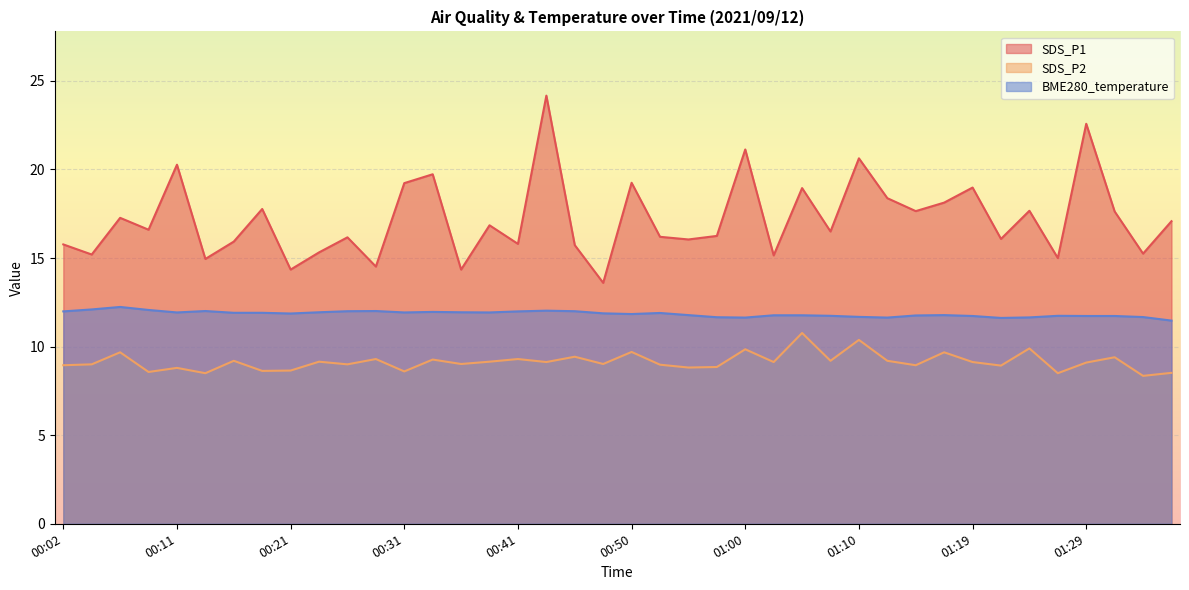

At which category is the sum across all series the highest?

00:43